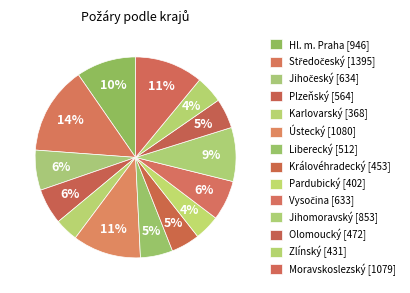

What percentage is the Vysočina slice, to the nearest percent?

6%